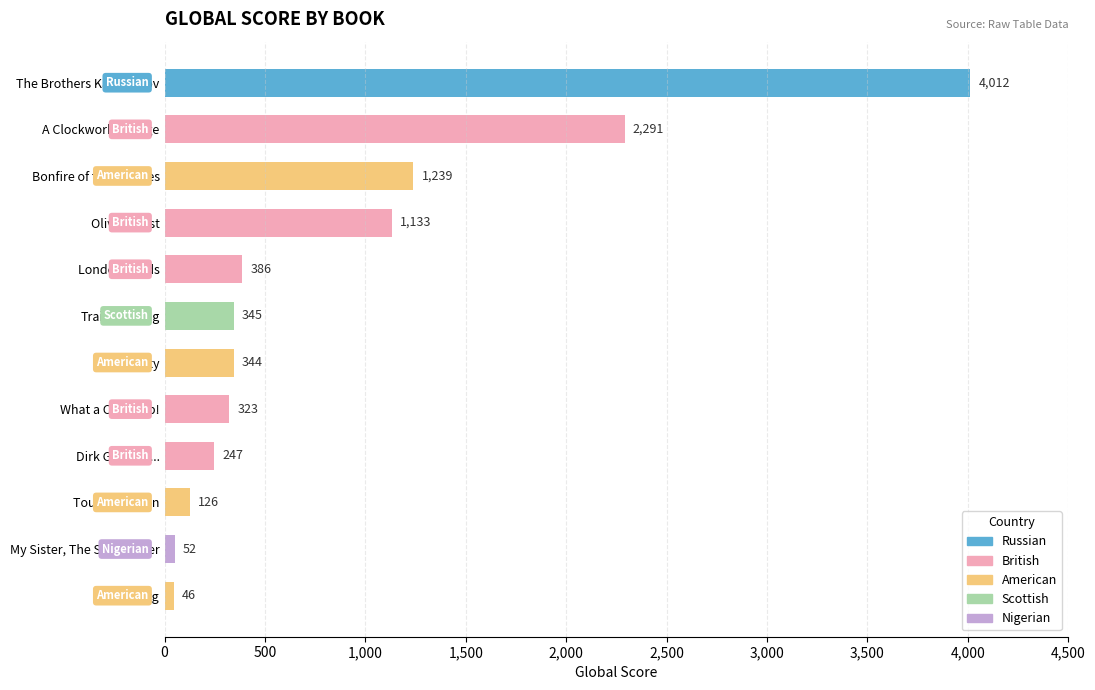

List the labels in order of value, smallest first.

Hogg, My Sister, The Serial Killer, Tourist Season, Dirk Gently's..., What a Carve Up!, Get Shorty, Trainspotting, London Fields, Oliver Twist, Bonfire of the Vanities, A Clockwork Orange, The Brothers Karamazov